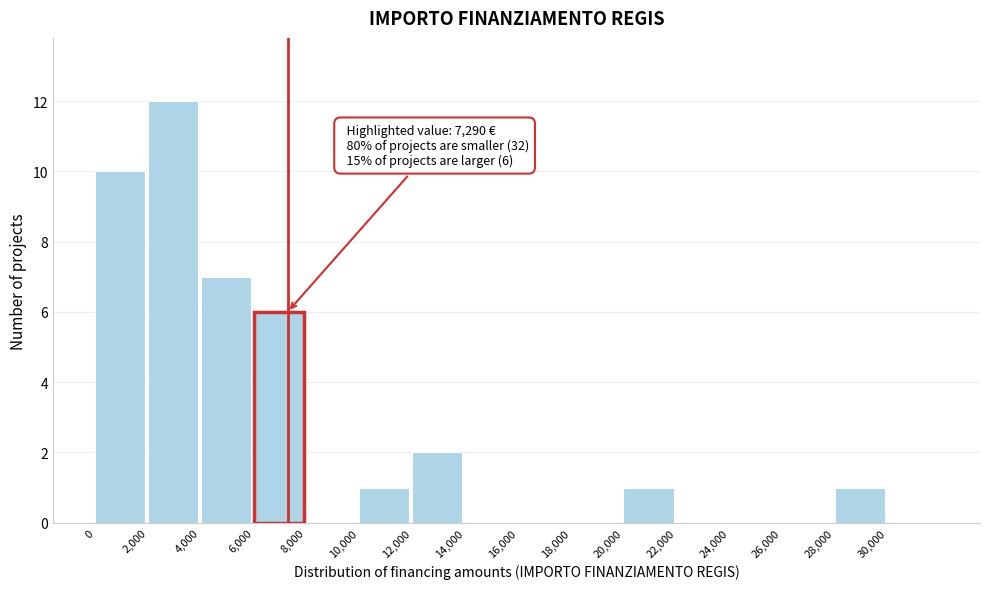

Over which range of the x-axis is the bar tallest?

2000 to 4000